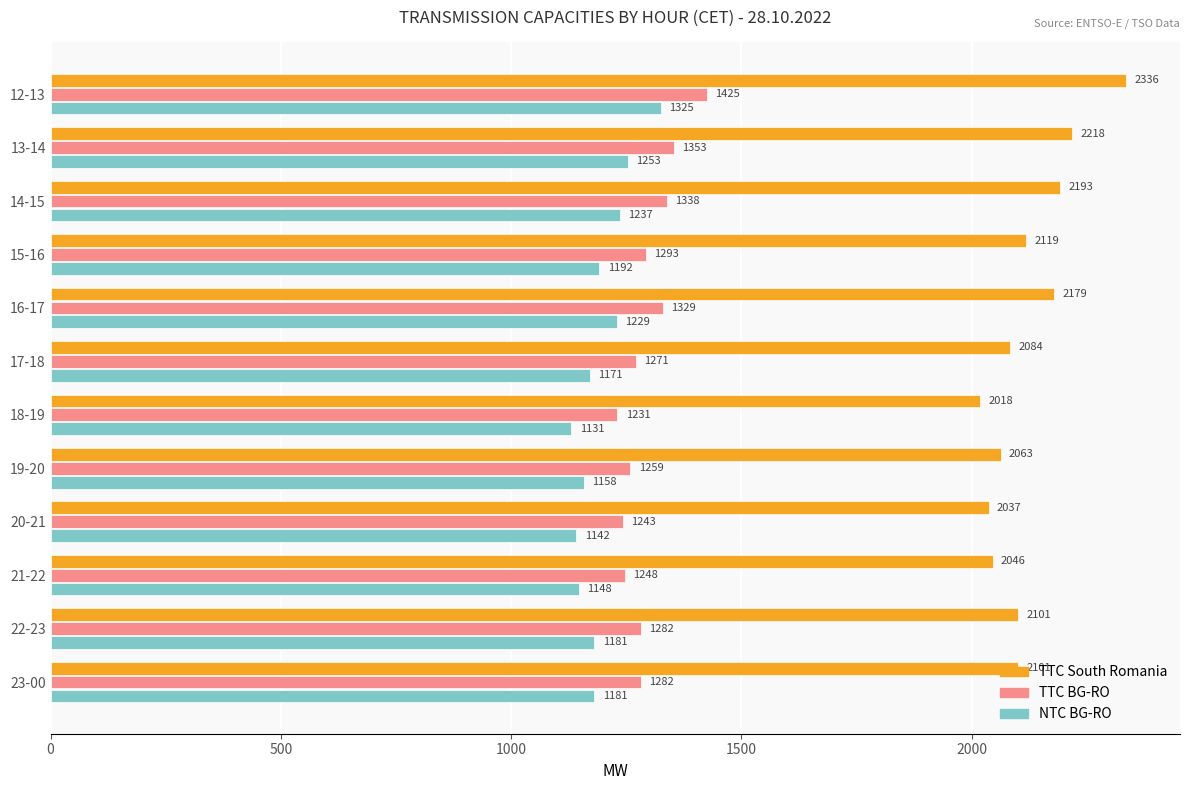

What is the sum of all TTC BG-RO values?

15554